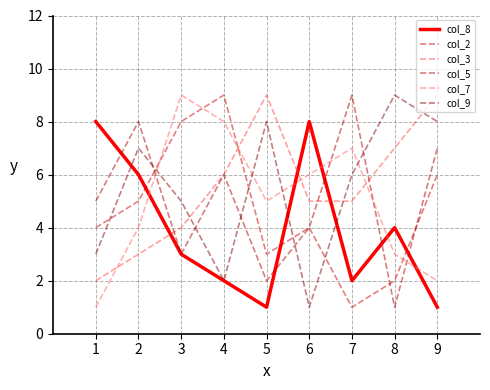

Rank the series by their maximum value, from lowest to highest.

col_8, col_2, col_3, col_5, col_7, col_9